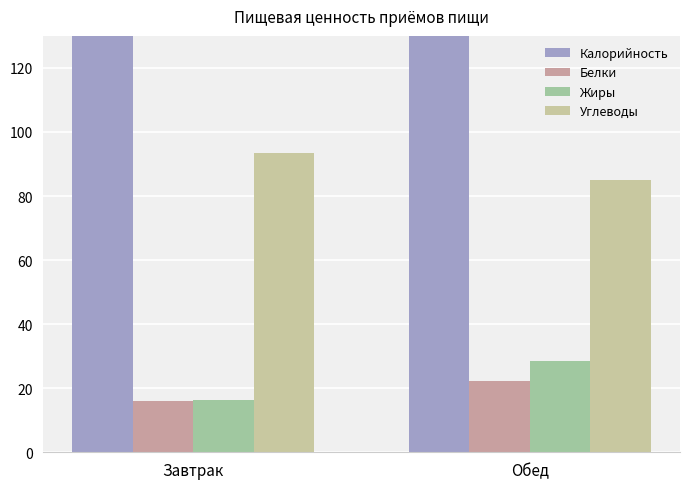

What value does the Углеводы series have at Завтрак?

93.3